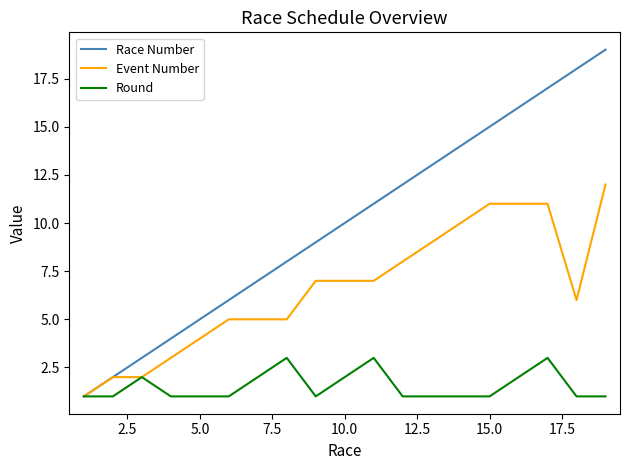

What is the greatest value displayed?

19